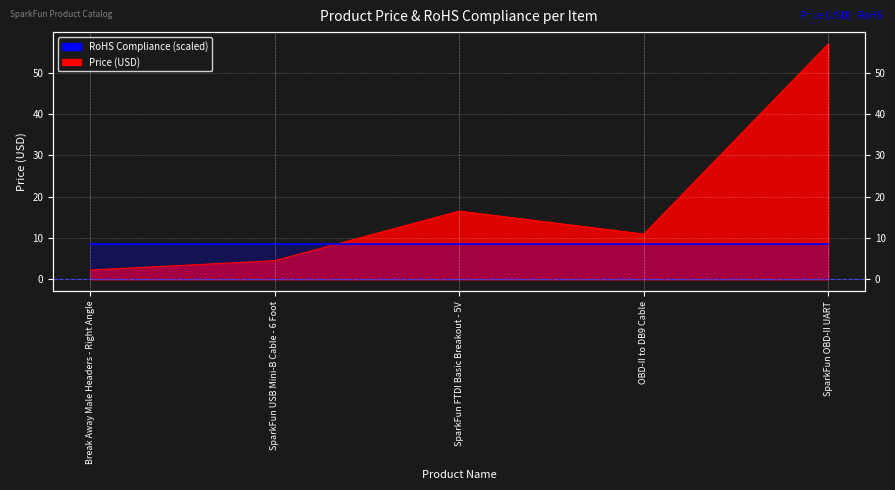

What is the greatest value displayed?

57.0